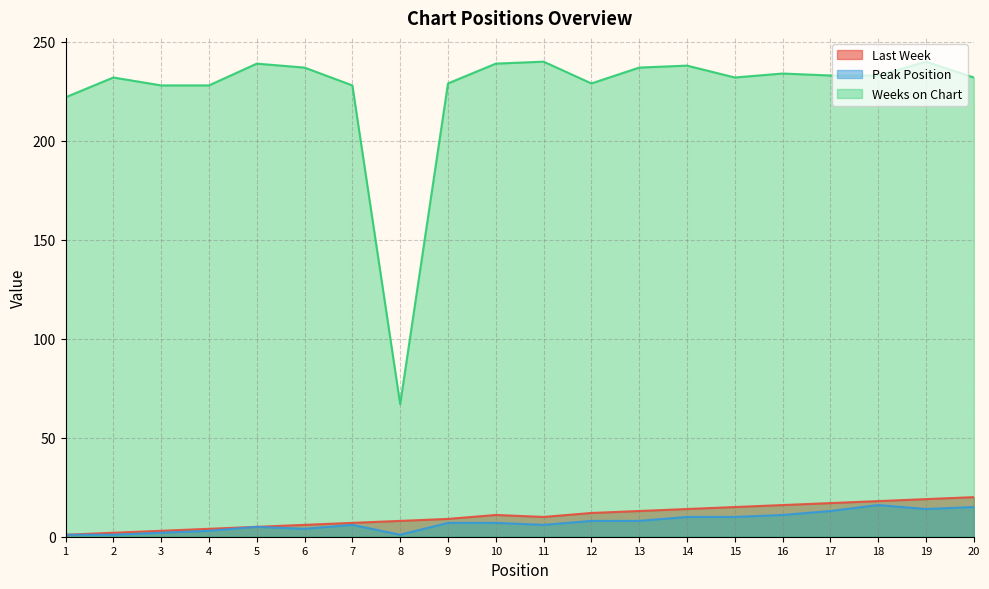

Reading left to right, list all the values displayed in this chart.

Last Week: 1	2	3	4	5	6	7	8	9	11	10	12	13	14	15	16	17	18	19	20
Peak Position: 1	1	2	3	5	4	6	1	7	7	6	8	8	10	10	11	13	16	14	15
Weeks on Chart: 222	232	228	228	239	237	228	67	229	239	240	229	237	238	232	234	233	233	240	232